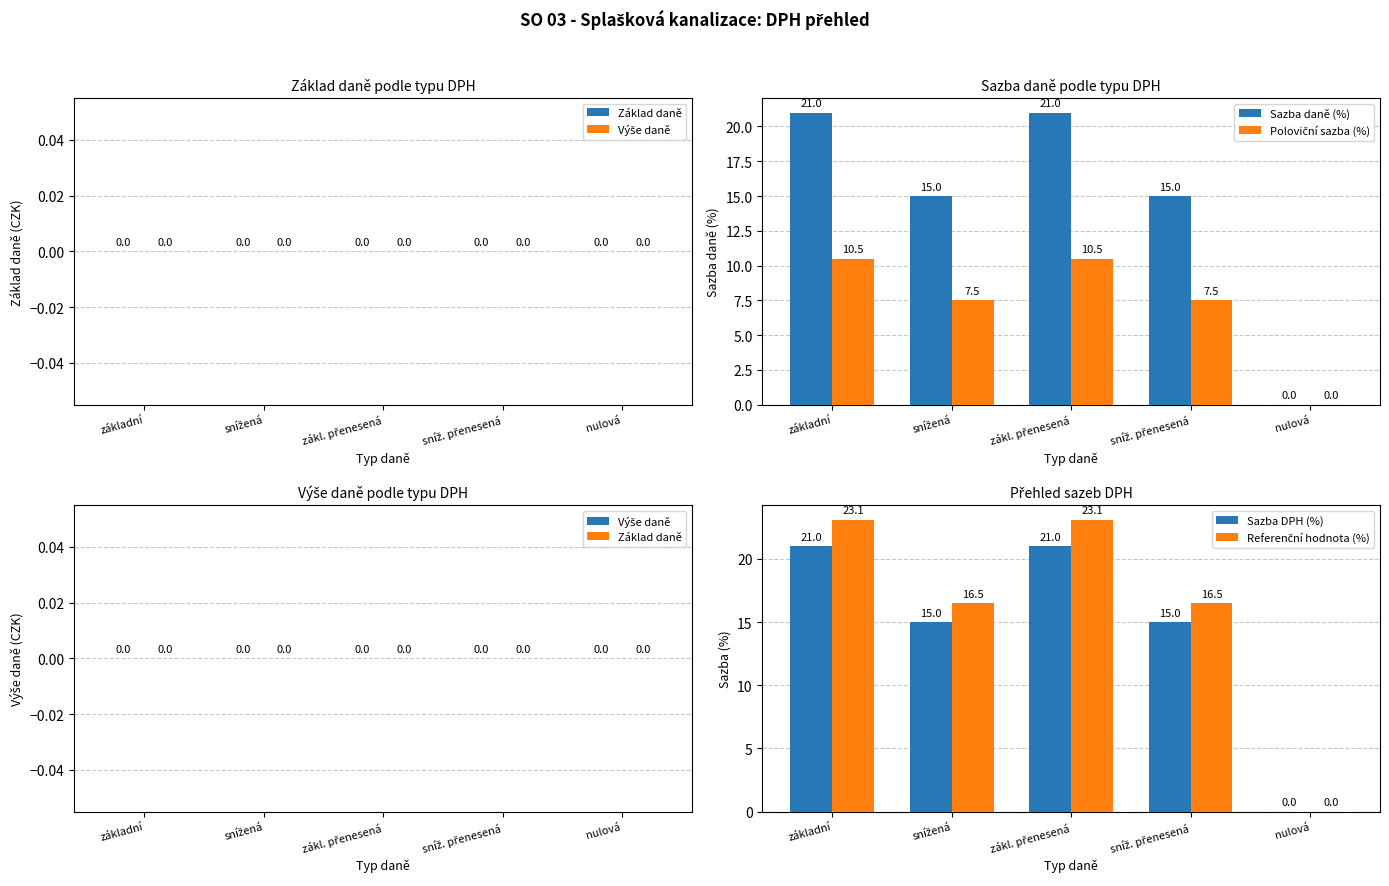

Reading right to left, what are all the values shown in this chart?

Základ daně: nulová=0.0	sníž. přenesená=0.0	zákl. přenesená=0.0	snížená=0.0	základní=0.0
Výše daně: nulová=0.0	sníž. přenesená=0.0	zákl. přenesená=0.0	snížená=0.0	základní=0.0
Sazba daně (%): nulová=0.0	sníž. přenesená=15.0	zákl. přenesená=21.0	snížená=15.0	základní=21.0
Poloviční sazba (%): nulová=0.0	sníž. přenesená=7.5	zákl. přenesená=10.5	snížená=7.5	základní=10.5
Sazba DPH (%): nulová=0.0	sníž. přenesená=15.0	zákl. přenesená=21.0	snížená=15.0	základní=21.0
Referenční hodnota (%): nulová=0.0	sníž. přenesená=16.5	zákl. přenesená=23.1	snížená=16.5	základní=23.1